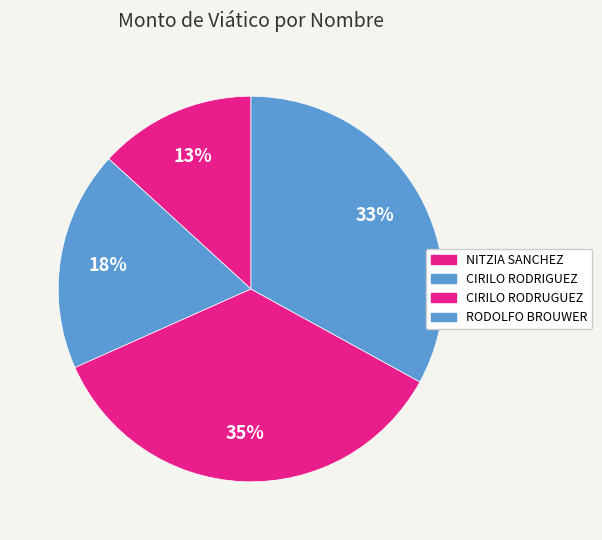

What percentage is the CIRILO RODRUGUEZ slice, to the nearest percent?

35%